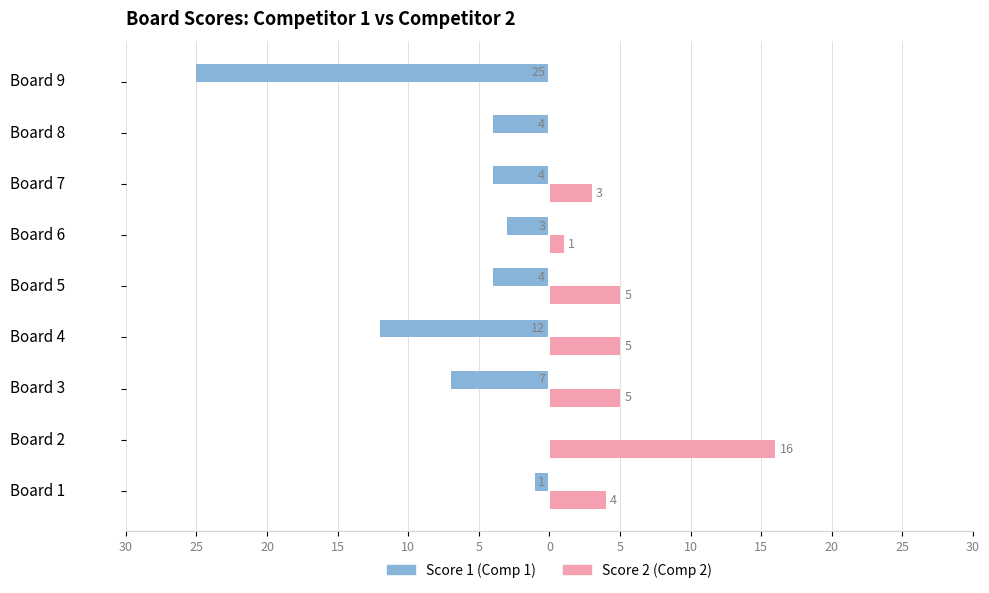

What are all the series names shown in the legend?

Score 1 (Comp 1), Score 2 (Comp 2)